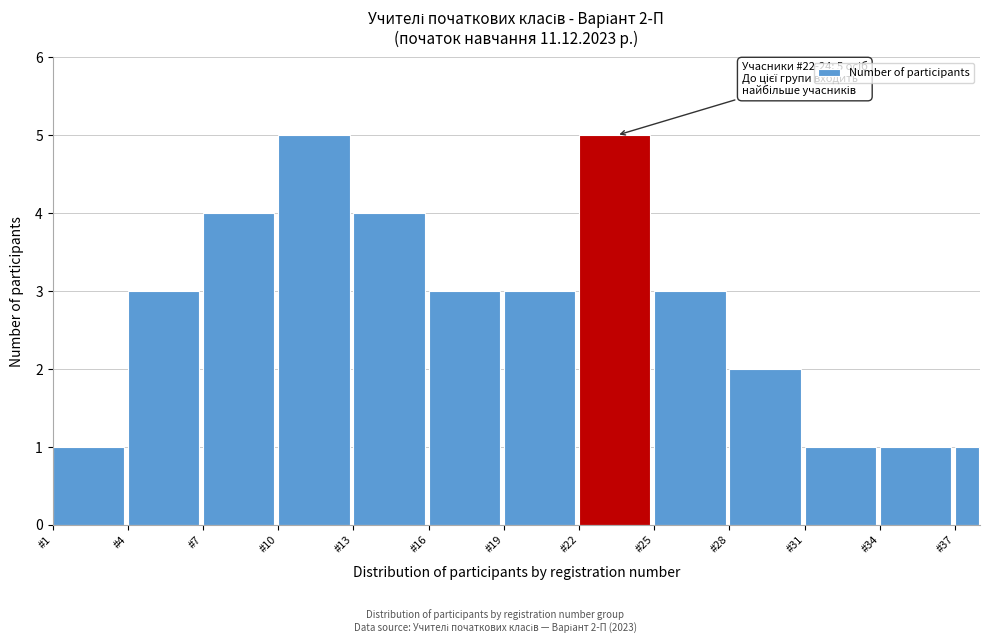

Reading right to left, extract all data points from this chart.

#37=1	#34=1	#31=1	#28=2	#25=3	#22=5	#19=3	#16=3	#13=4	#10=5	#7=4	#4=3	#1=1